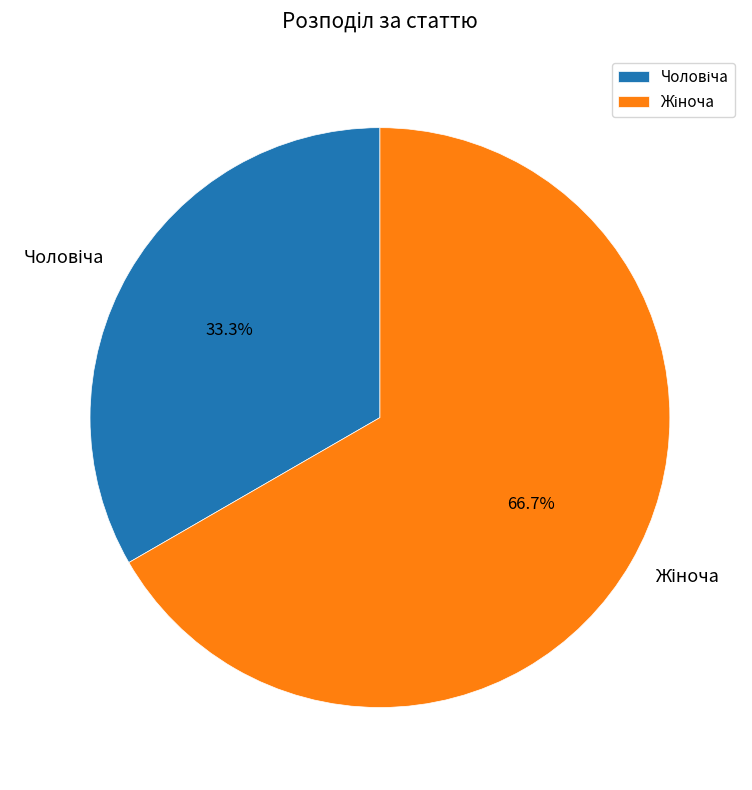

Is there any slice that represents more than half of the pie?

Yes